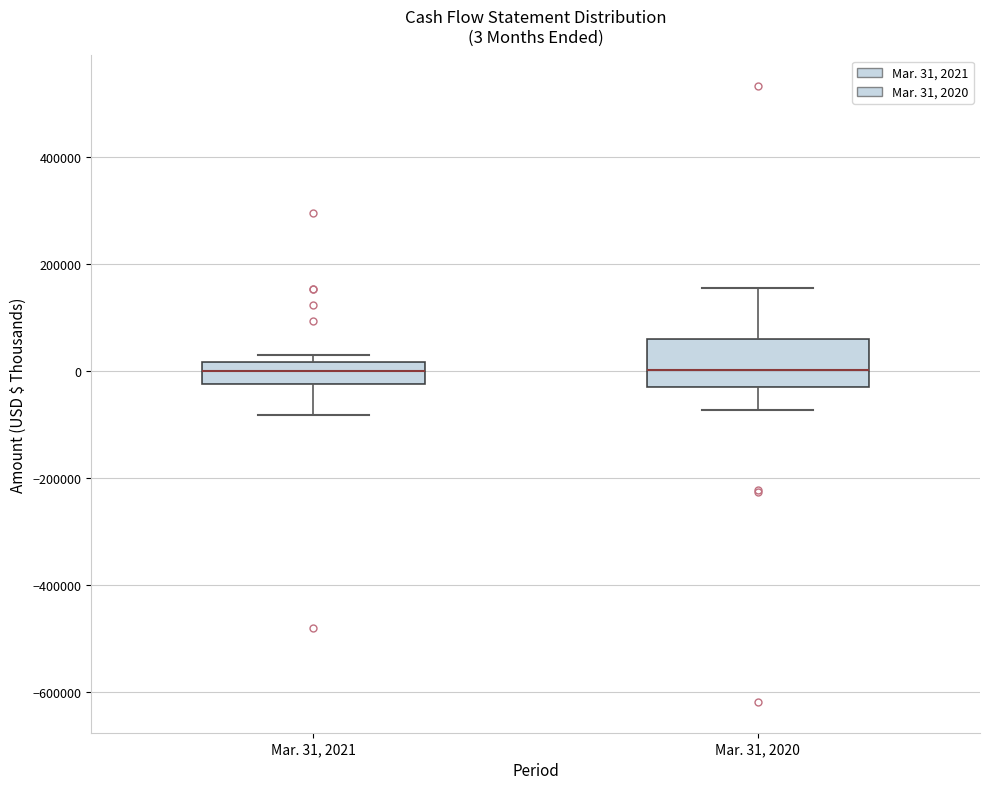

Comparing the boxes themselves (not the whiskers), which one is the tallest?

Mar. 31, 2020